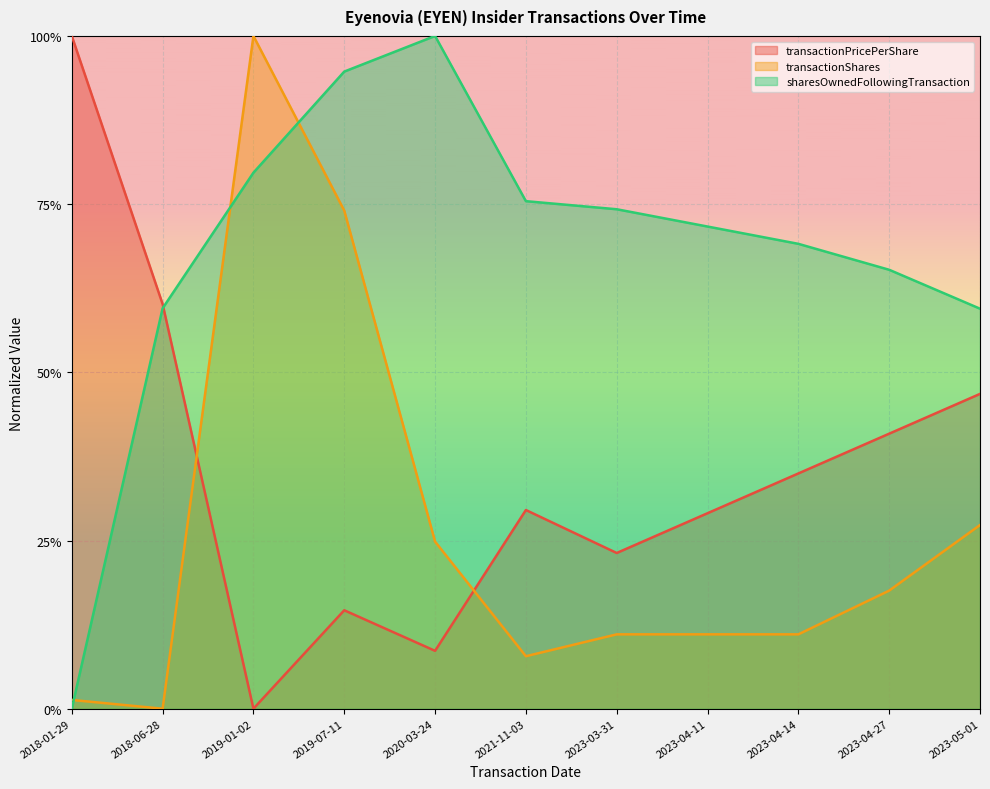

Which series has the largest total across all categories?

sharesOwnedFollowingTransaction